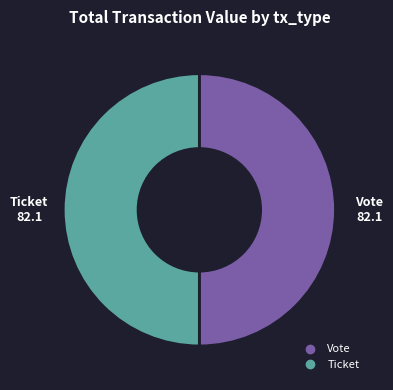

Is the sum of Vote and Ticket greater than half?

Yes